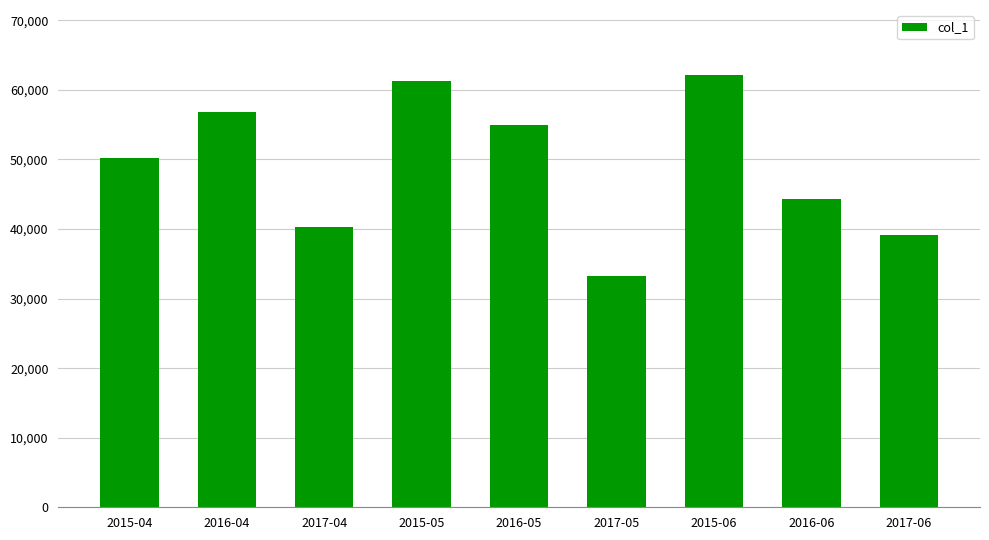

Which category has the lowest value across all series?

2017-05